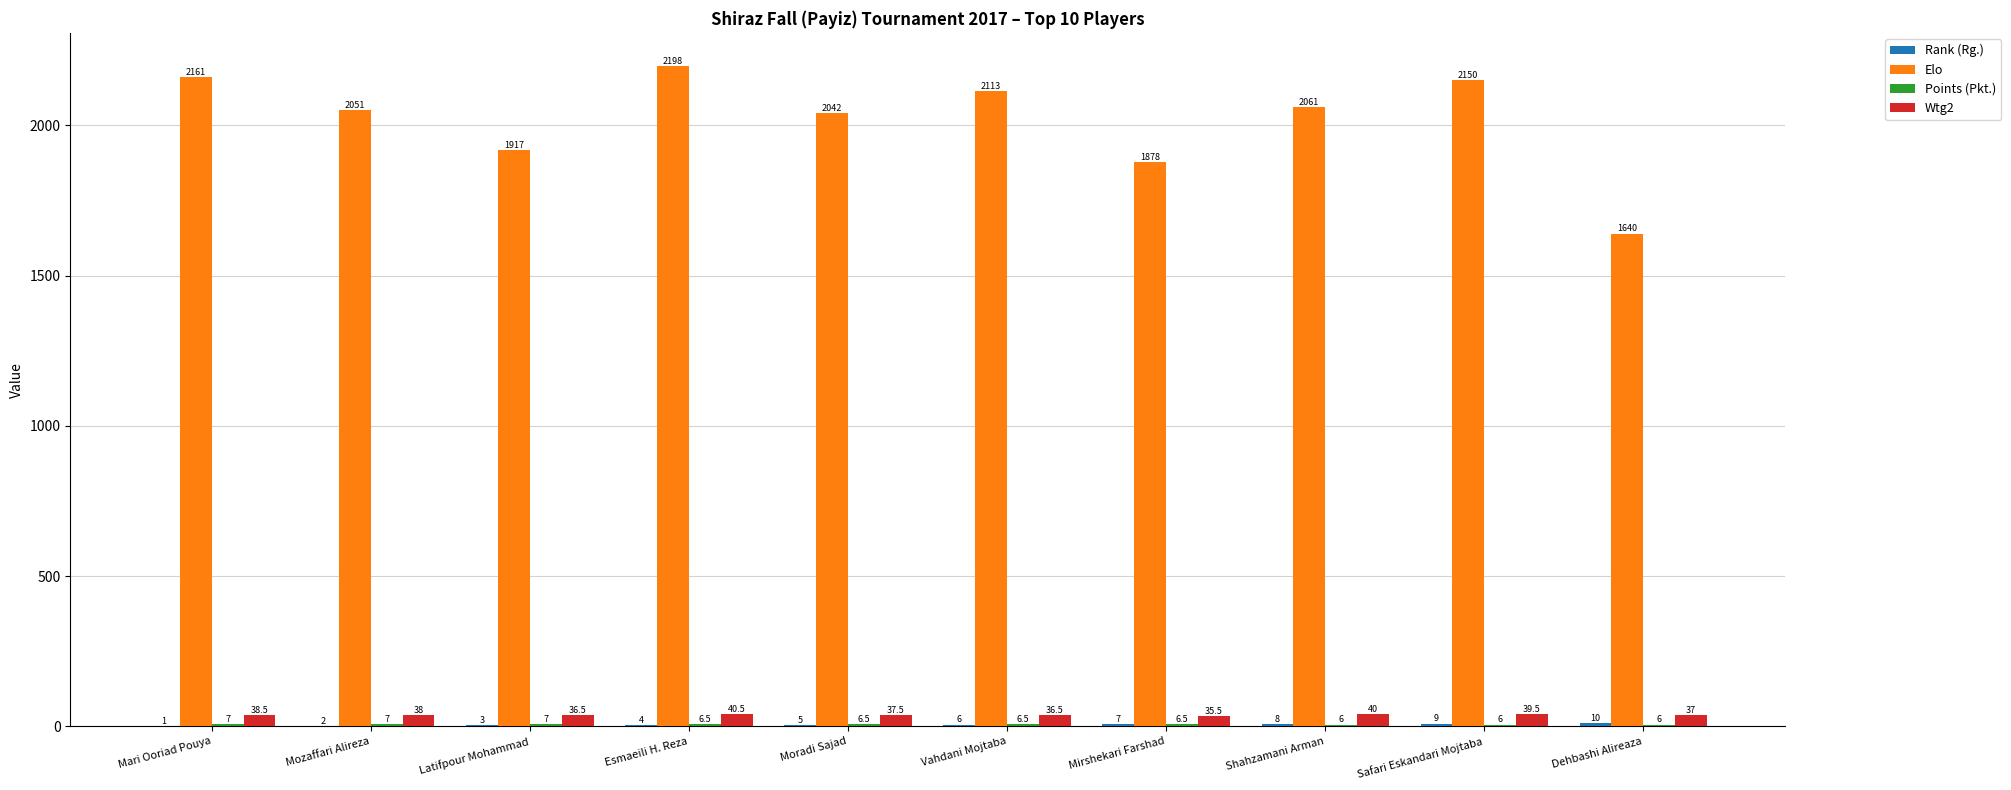

Read the Elo value at Latifpour Mohammad.

1917.0